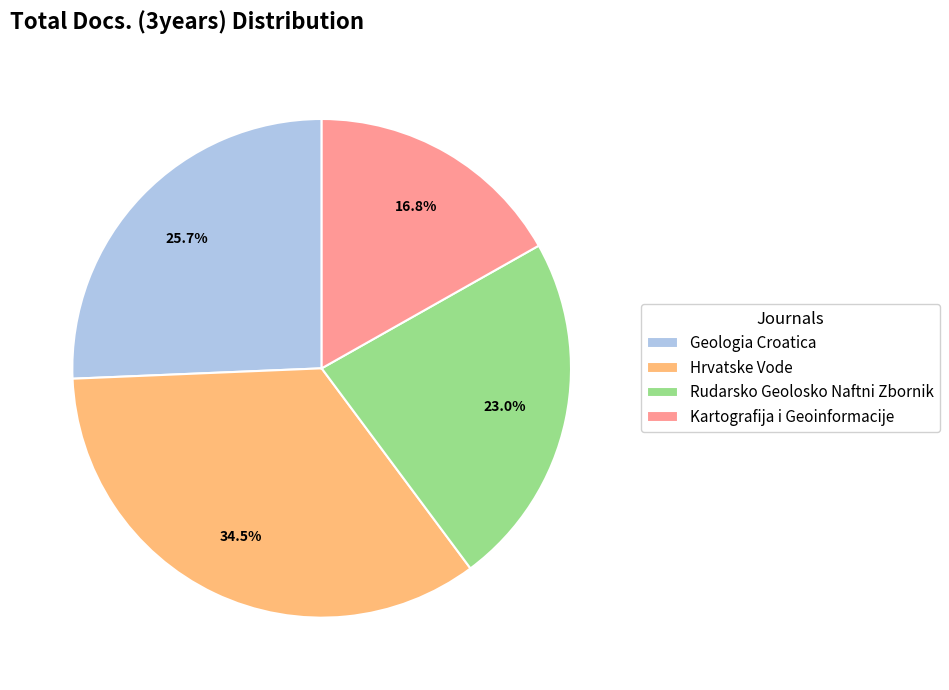

How many slices are in this pie chart?

4